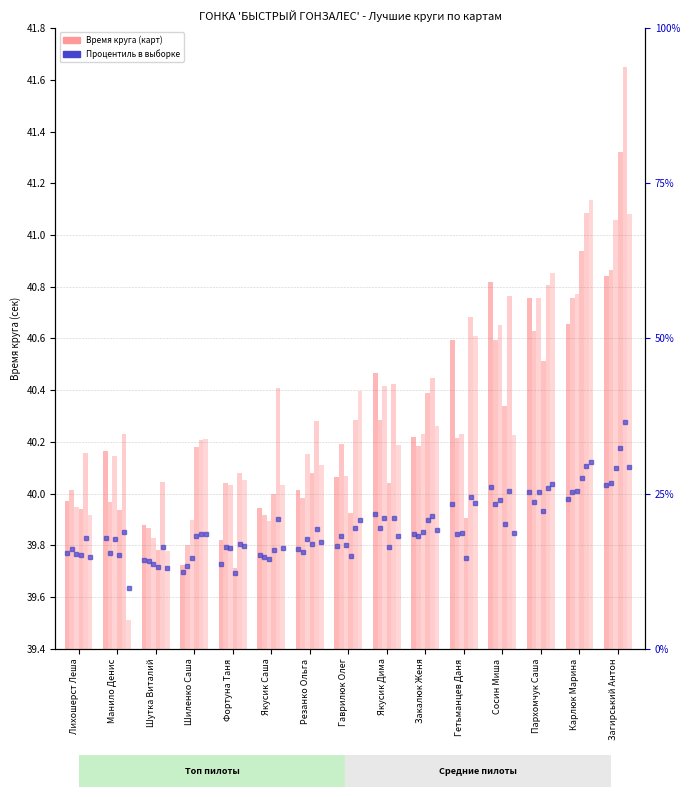

What position from the right is Резанко Ольга?

9